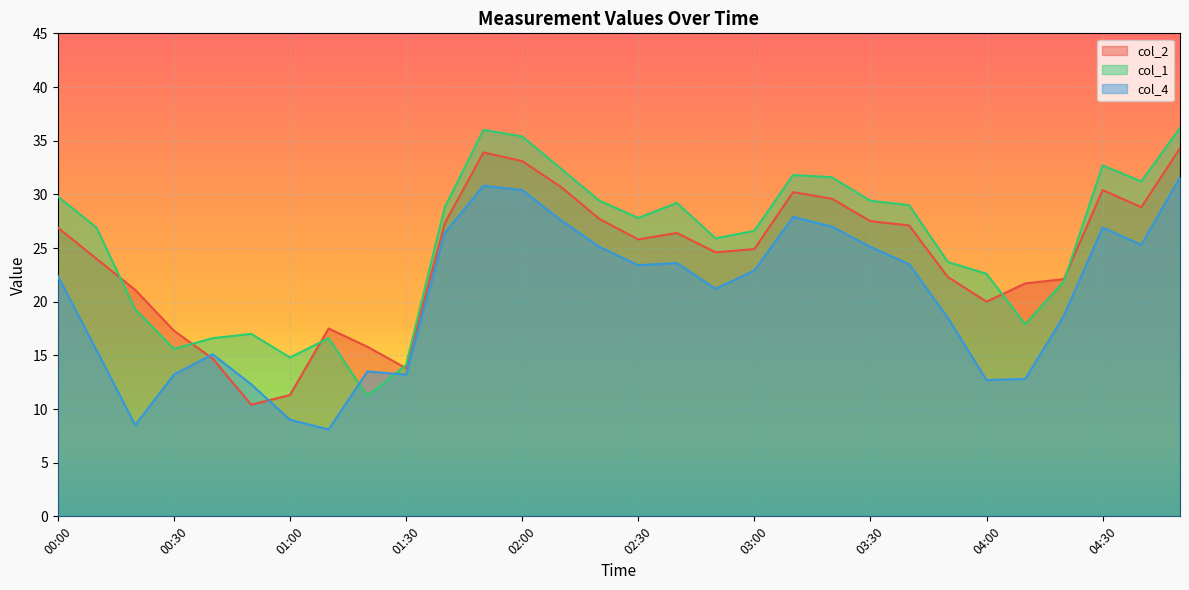

Reading left to right, list all the values displayed in this chart.

col_2: 26.9	24.0	21.1	17.3	14.7	10.4	11.3	17.5	15.8	13.8	27.3	33.9	33.1	30.7	27.7	25.8	26.4	24.6	24.9	30.2	29.6	27.5	27.1	22.3	20.0	21.7	22.1	30.4	28.8	34.3
col_1: 29.8	26.9	19.3	15.6	16.6	17.0	14.8	16.6	11.2	14.1	28.8	36.0	35.4	32.4	29.4	27.8	29.2	25.9	26.6	31.8	31.6	29.4	29.0	23.7	22.6	17.9	21.9	32.7	31.2	36.2
col_4: 22.4	15.5	8.5	13.2	15.1	12.3	9.0	8.1	13.5	13.2	26.4	30.8	30.4	27.6	25.1	23.4	23.6	21.2	22.9	27.9	27.0	25.1	23.5	18.5	12.7	12.8	18.7	26.9	25.3	31.6